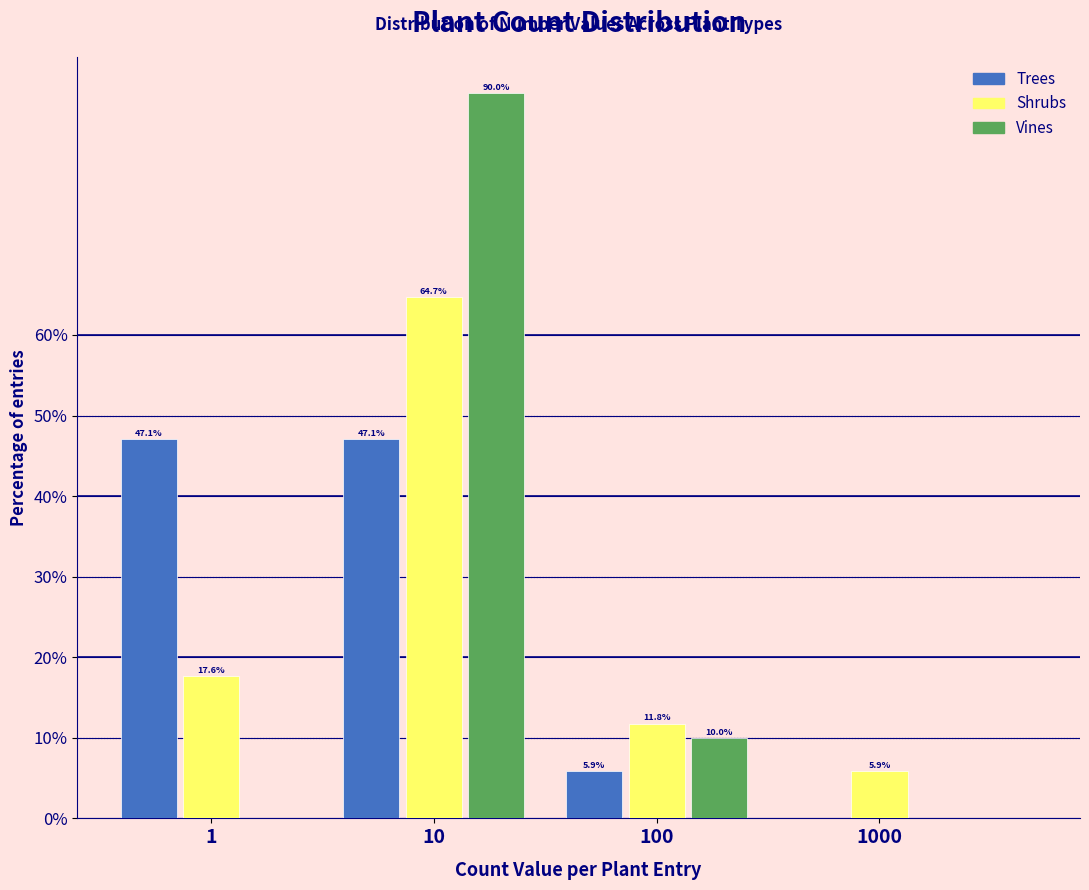

Reading right to left, list all the values displayed in this chart.

Trees: 1000=0.0	100=5.9	10=47.1	1=47.1
Shrubs: 1000=5.9	100=11.8	10=64.7	1=17.6
Vines: 1000=0.0	100=10.0	10=90.0	1=0.0